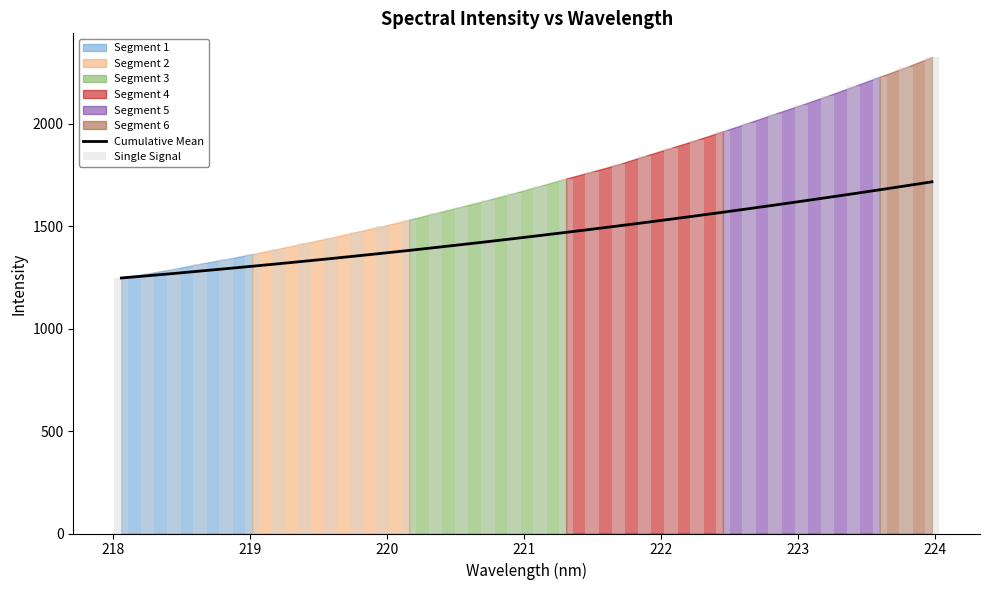

Does the chart contain any negative values?

No